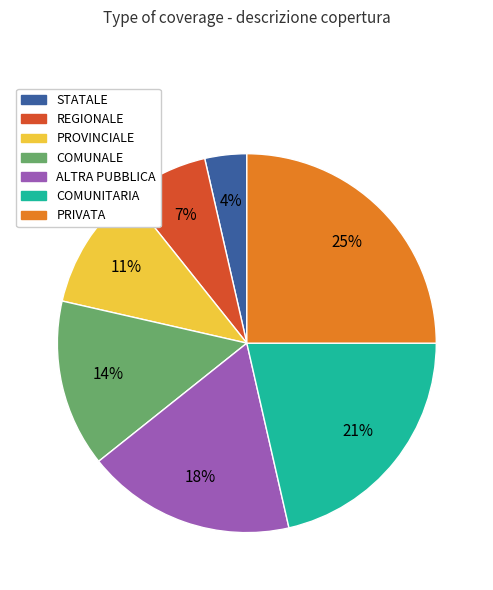

To the nearest percent, what portion does COMUNITARIA represent?

21%